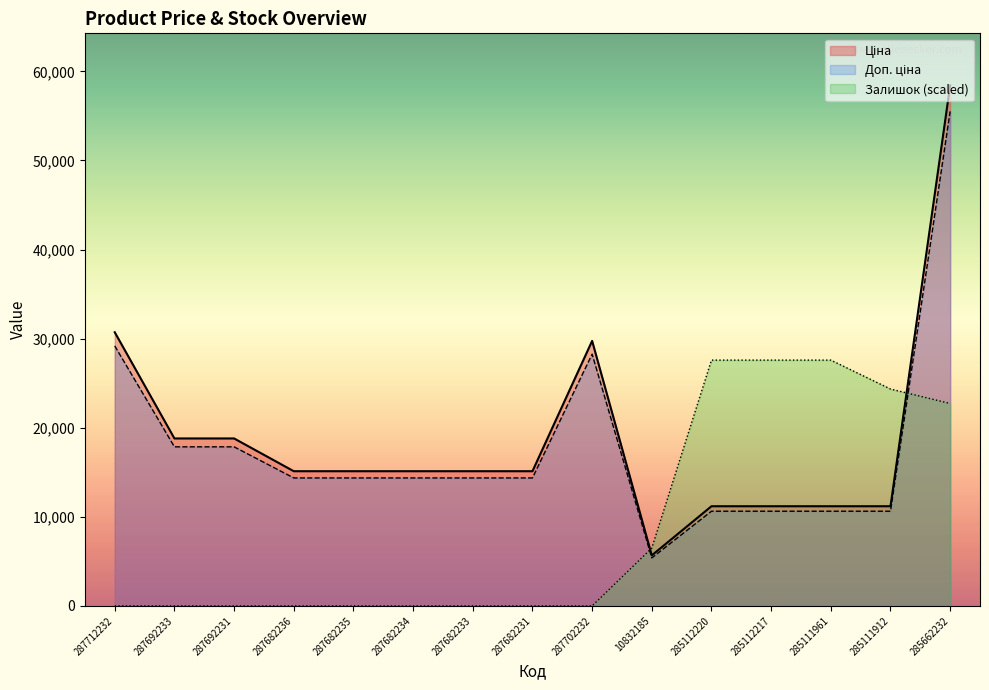

Rank the series by their maximum value, from highest to lowest.

Ціна, Доп. ціна, Залишок